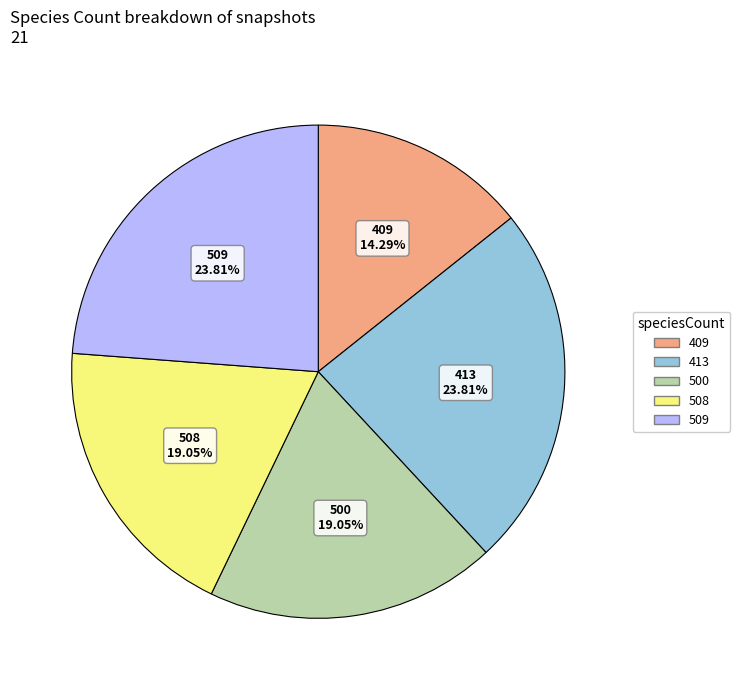

To the nearest percent, what is the average slice percentage?

20%